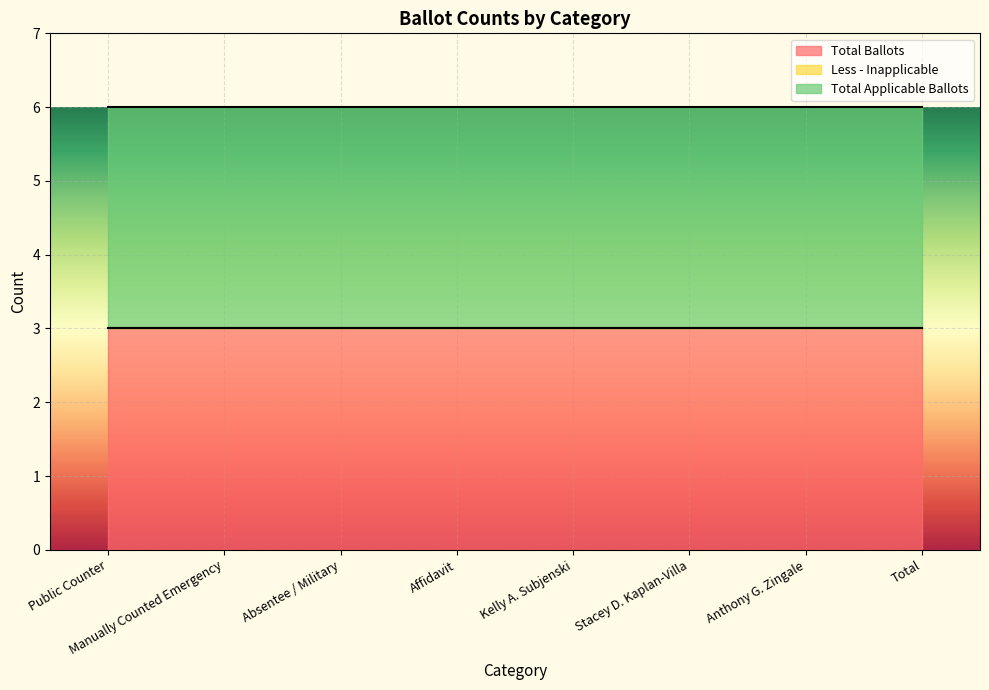

What is the sum of the Total Applicable Ballots values at Kelly A. Subjenski and Stacey D. Kaplan-Villa?

6